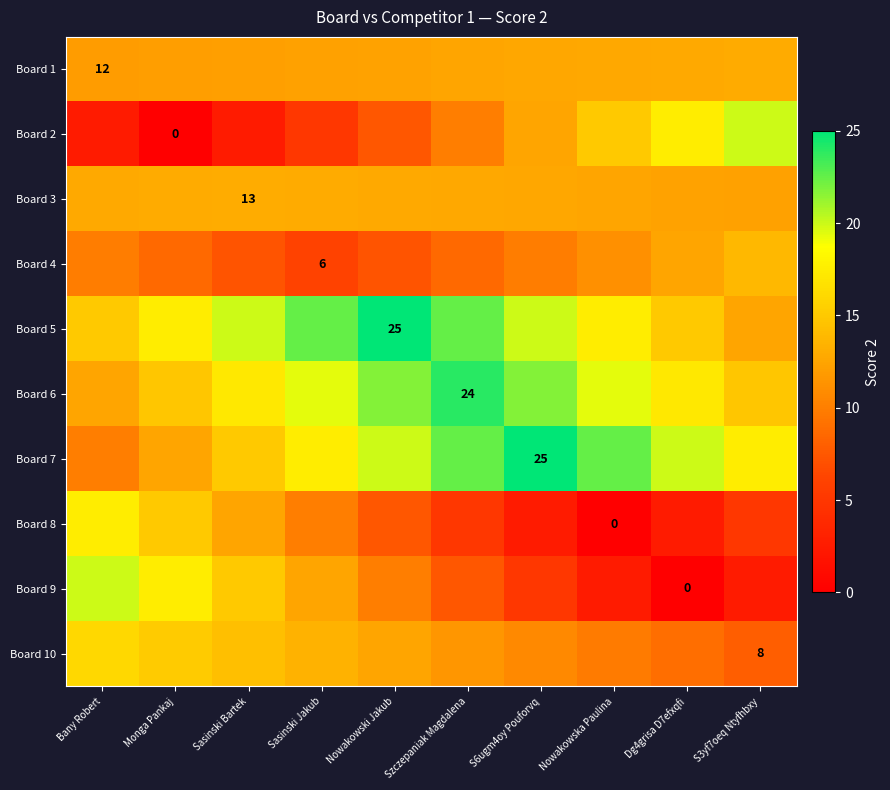

What is the approximate value of Board 4 at Sasinski Jakub?

6.0